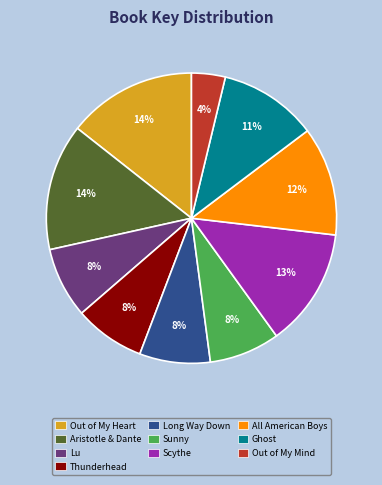

Do Sunny and Scythe together represent more than half of the pie?

No